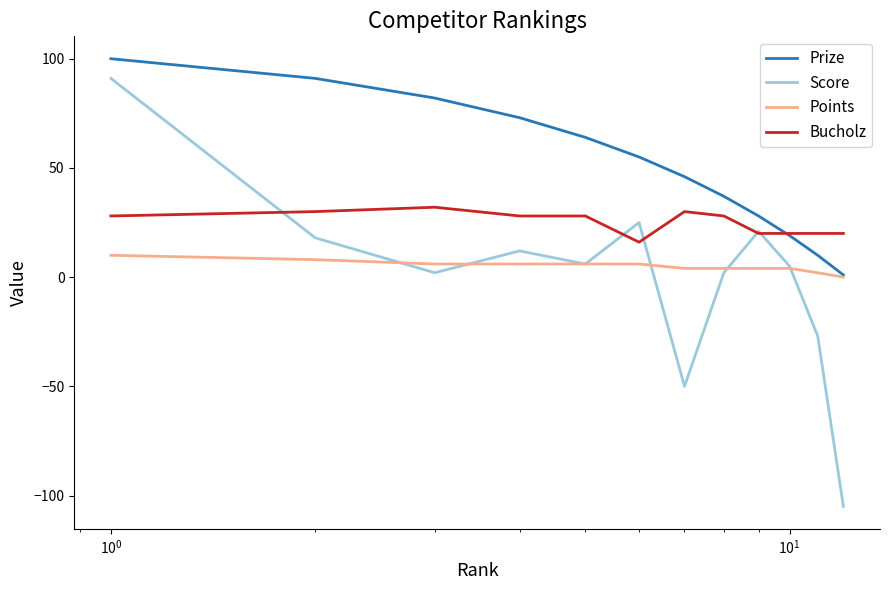

Which series has the widest spread of values?

Score